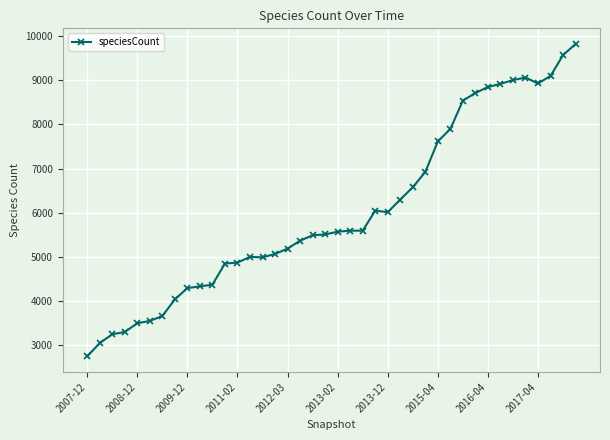

What is the difference between the maximum and minimum values?

7074